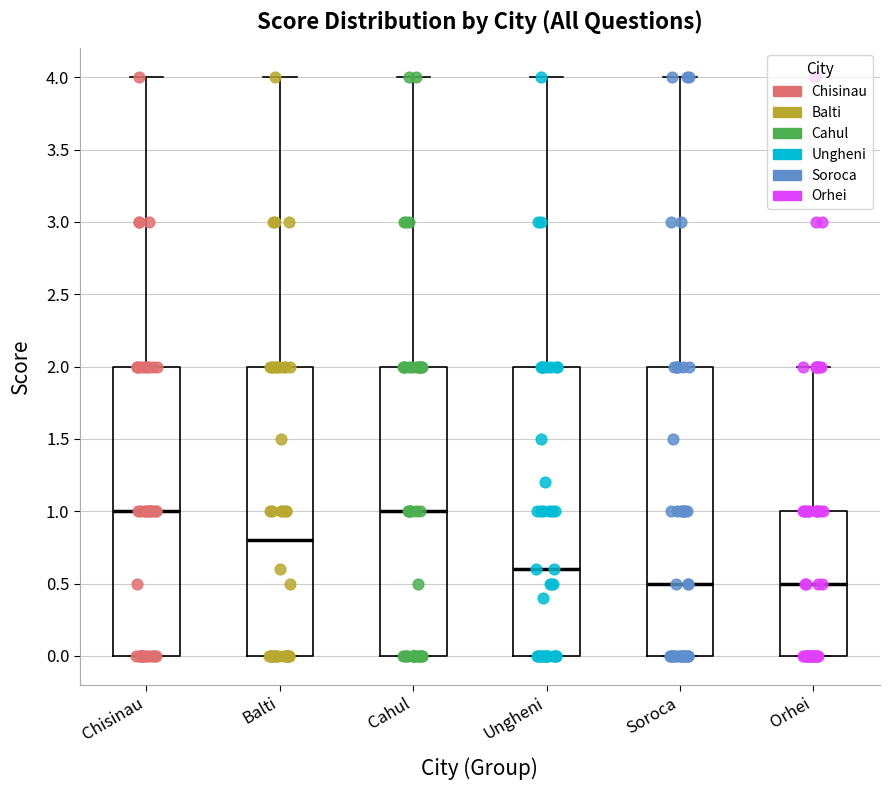

Reading left to right, transcribe this box plot: for each box, give where its median line is, the range the box spans, and where its two whiskers end, as read against the y-axis. The values are not printed on the chart, so give them approximately, as read against the axis.

Chisinau: median 1.0, box 0.0 to 2.0, whiskers 0.0 to 4.0
Balti: median 0.8, box 0.0 to 2.0, whiskers 0.0 to 4.0
Cahul: median 1.0, box 0.0 to 2.0, whiskers 0.0 to 4.0
Ungheni: median 0.6, box 0.0 to 2.0, whiskers 0.0 to 4.0
Soroca: median 0.5, box 0.0 to 2.0, whiskers 0.0 to 4.0
Orhei: median 0.5, box 0.0 to 1.0, whiskers 0.0 to 2.0